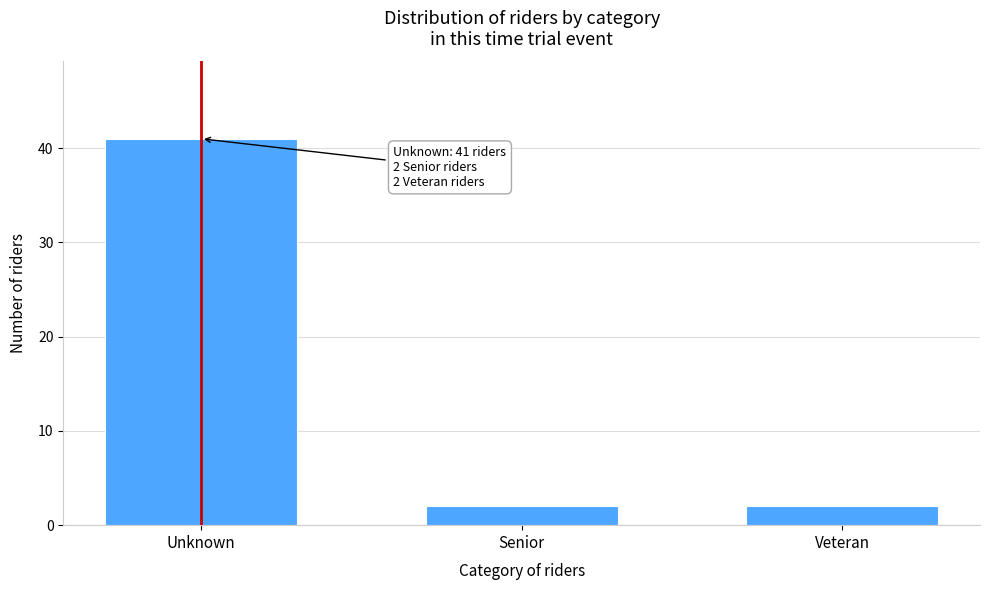

Reading right to left, transcribe all the data shown in this chart.

Veteran=2	Senior=2	Unknown=41